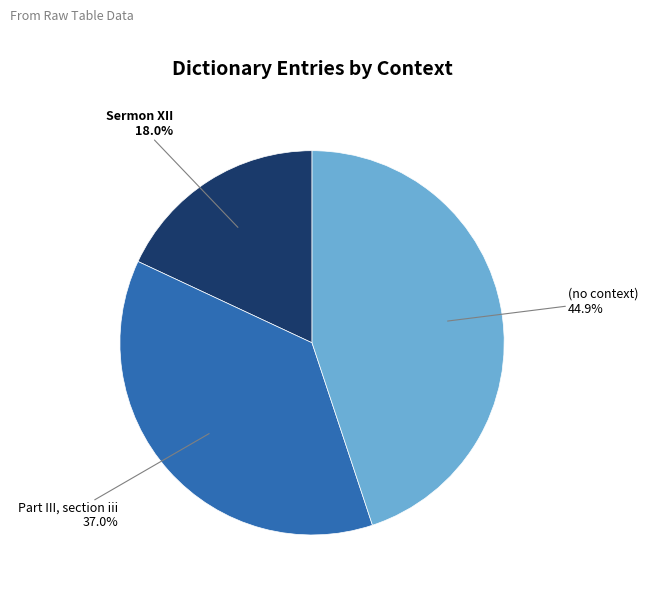

To the nearest percent, what is the difference between the largest and smallest slice percentages?

27%